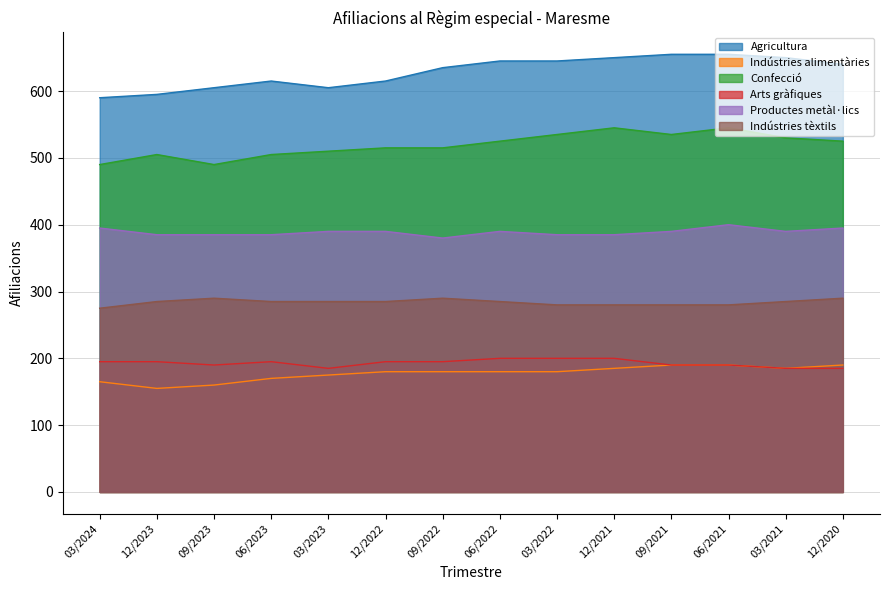

Which category has the highest value in the Indústries tèxtils series?

09/2023